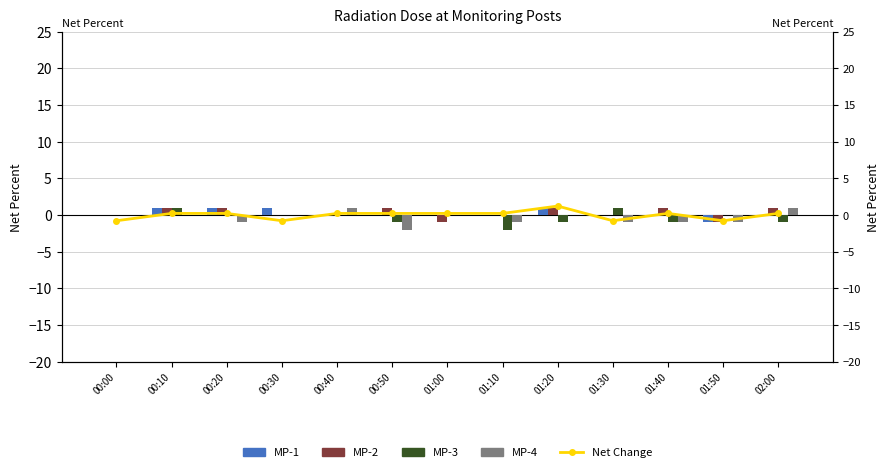

What is the minimum value for MP-1?

-1.0